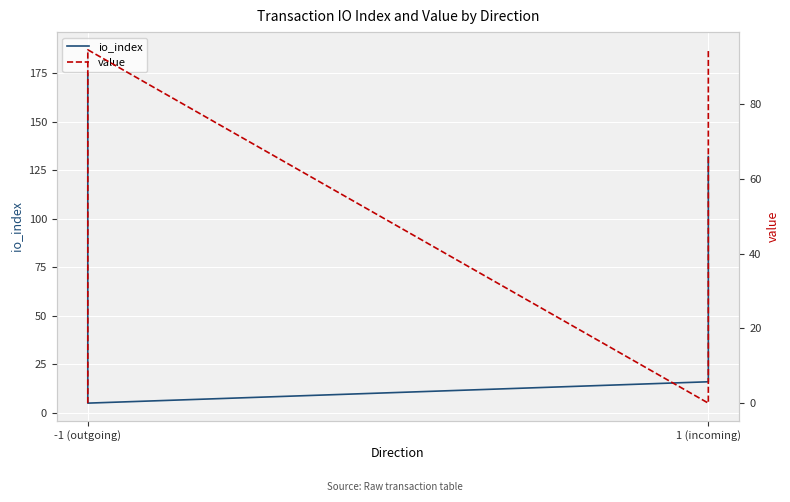

What is the sum of all io_index values?

340.0